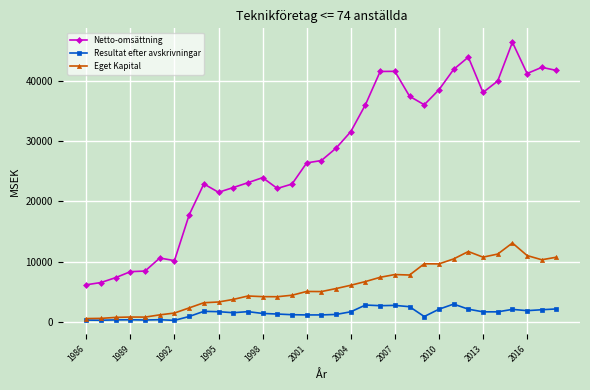

What is the lowest value of the Resultat efter avskrivningar series?

278.8